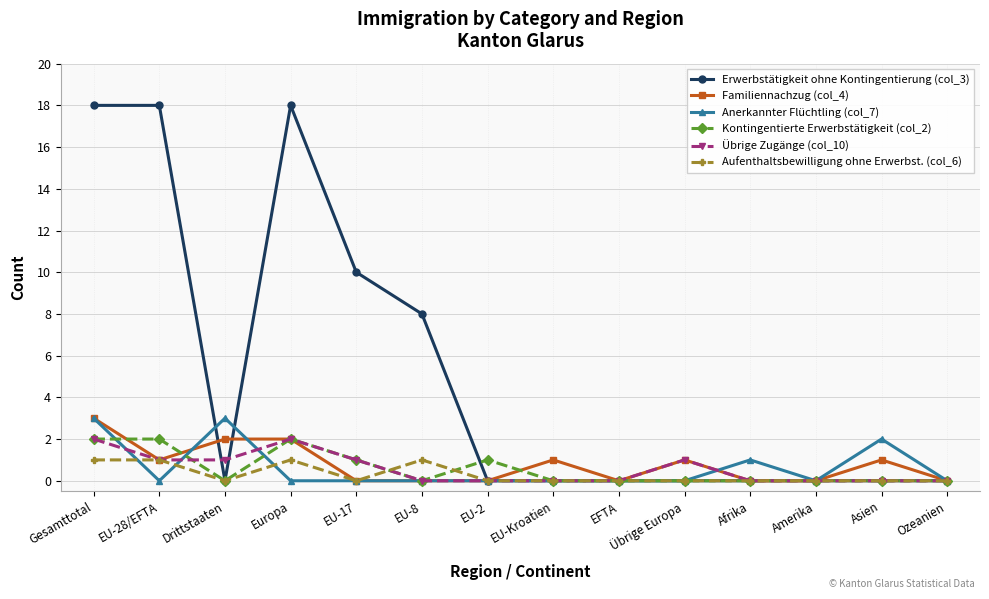

What is the average value of the Kontingentierte Erwerbstätigkeit (col_2) series?

1